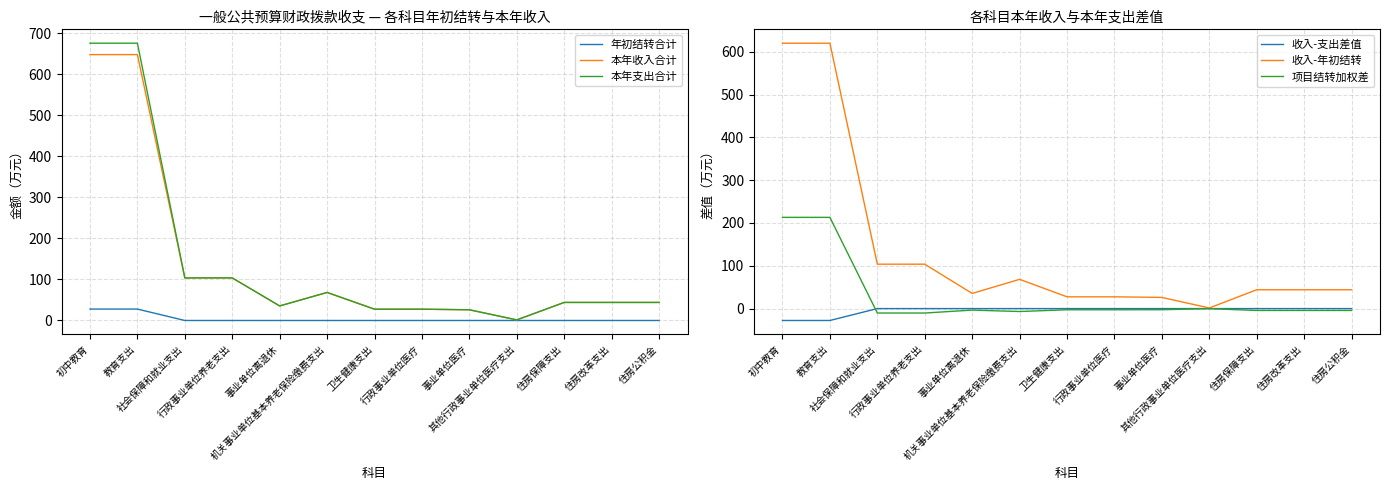

What are all the series names shown in the legend?

年初结转合计, 本年收入合计, 本年支出合计, 收入-支出差值, 收入-年初结转, 项目结转加权差